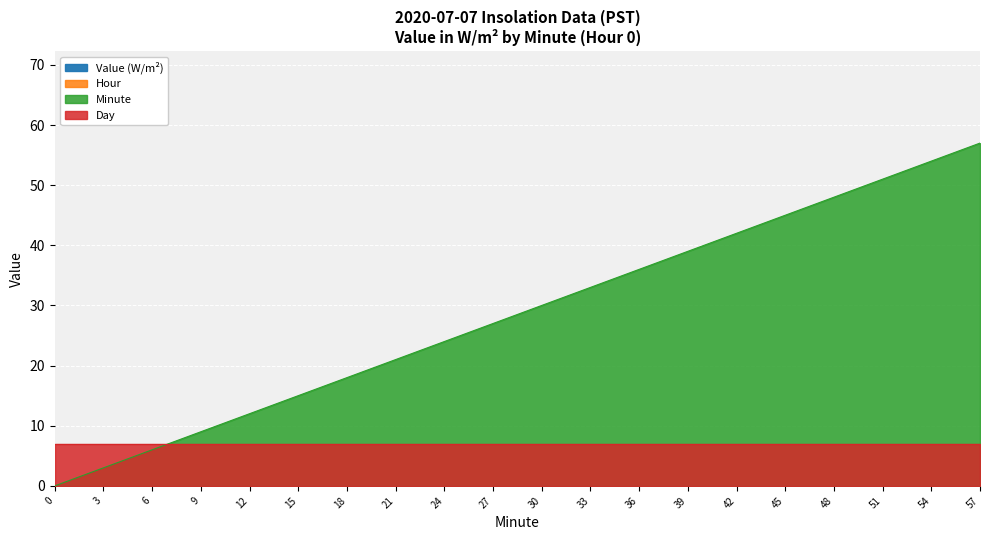

What is the approximate value of Minute at 9, to the nearest 5?

10